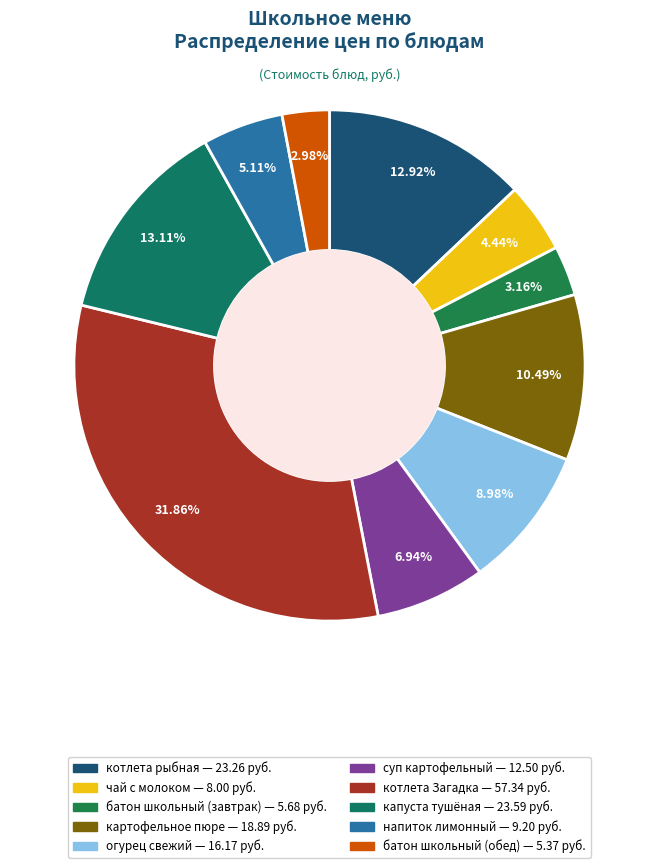

Which has a higher value, капуста тушёная or картофельное пюре?

капуста тушёная